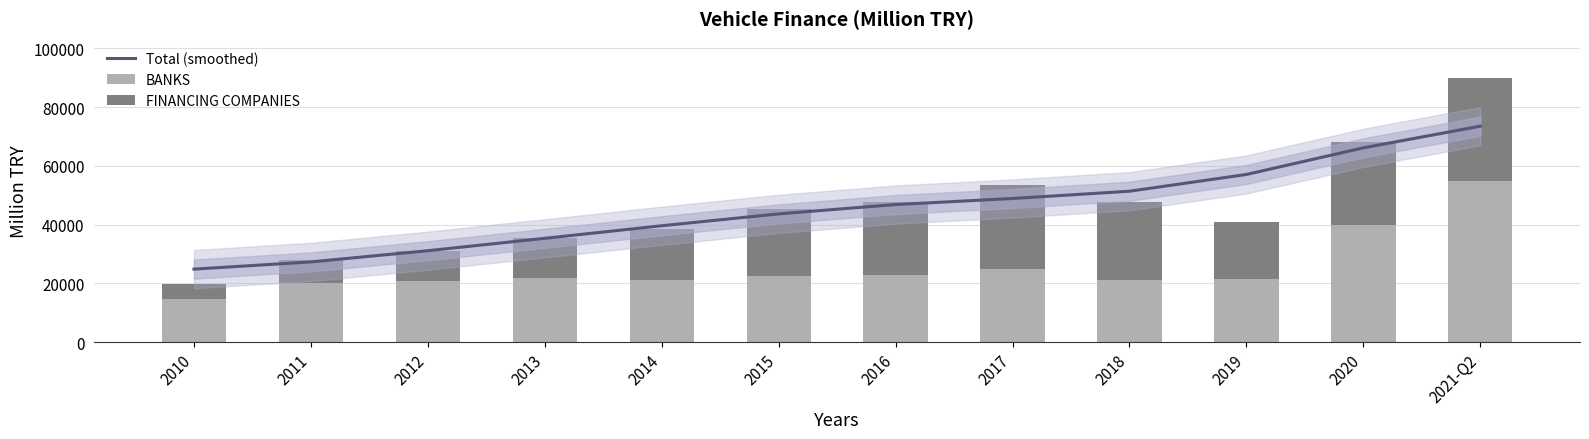

What is the smallest value displayed?

5035.9